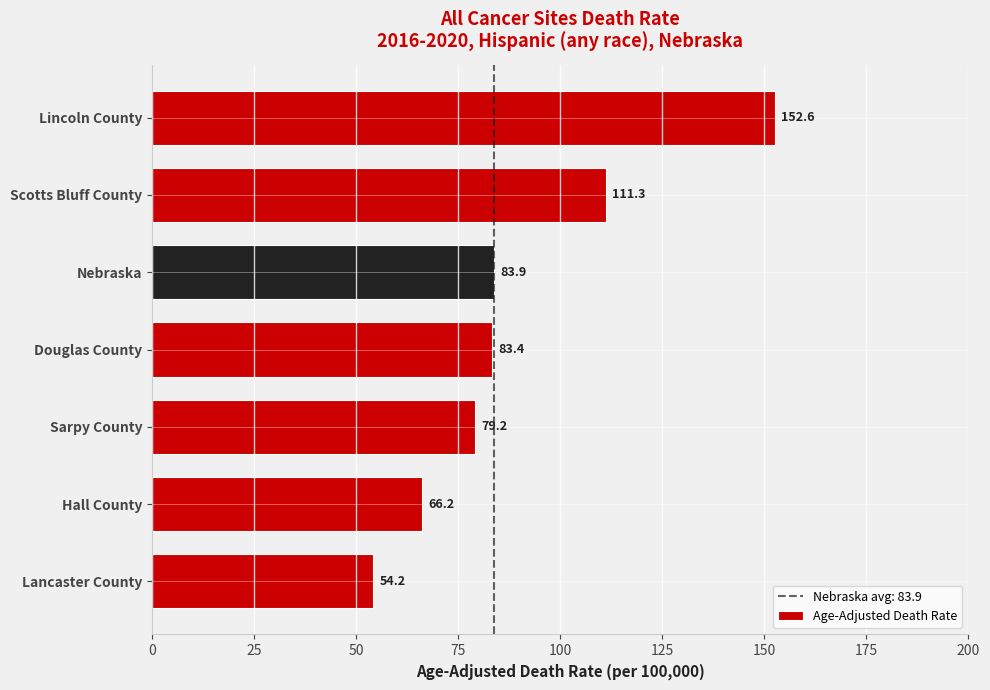

True or false: the data shows 21.8 at Nebraska.

False